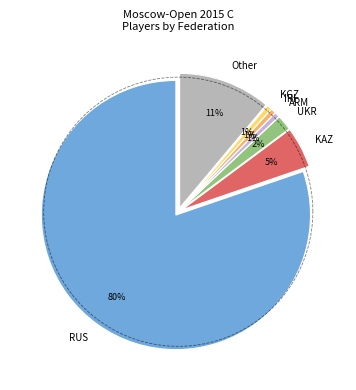

Does ARM represent more than half of the total?

No